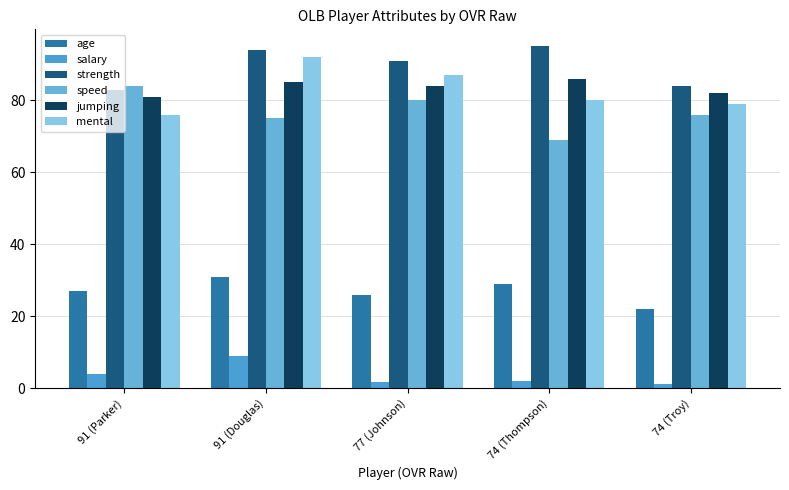

How many bars are there in total?

30